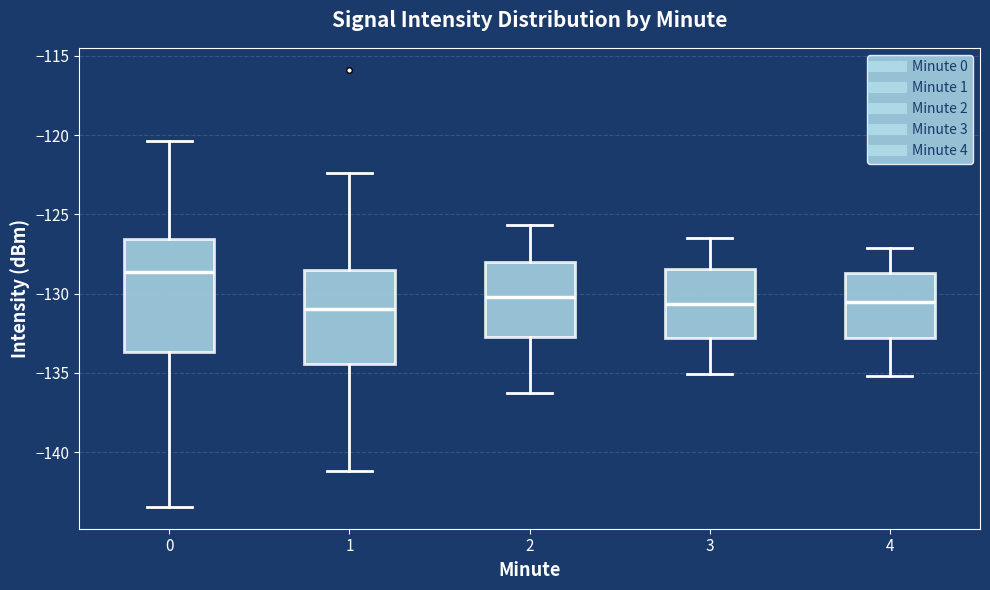

Comparing the boxes themselves (not the whiskers), which one is the tallest?

0